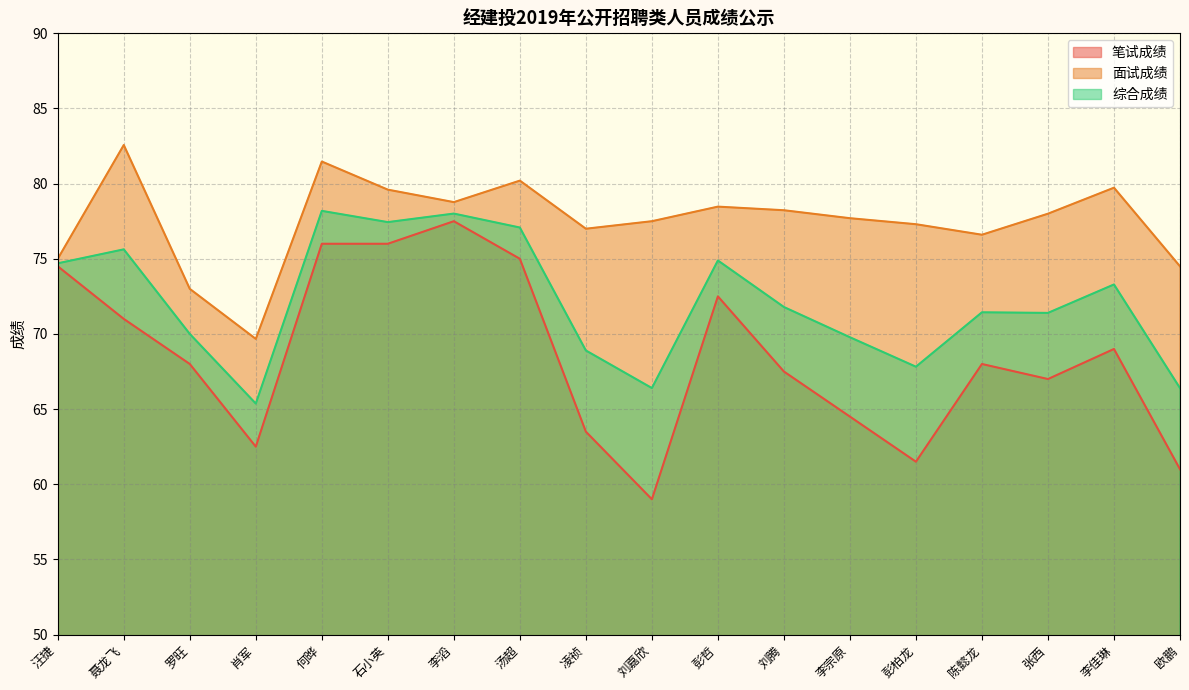

The 面试成绩 series shows 77.3 at 彭柏龙. True or false?

True